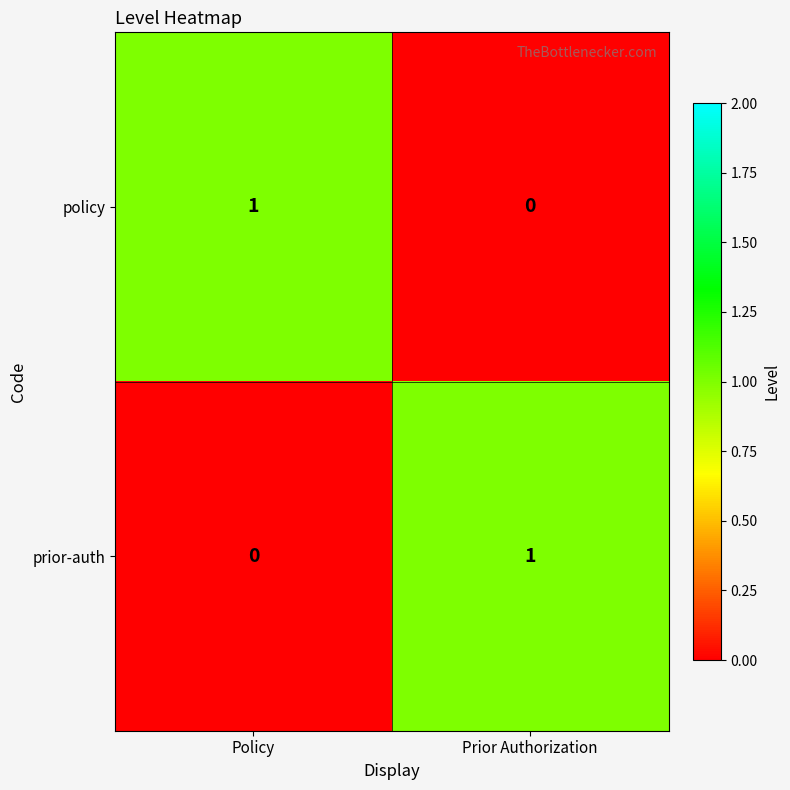

The value of policy at Prior Authorization is 1. True or false?

False